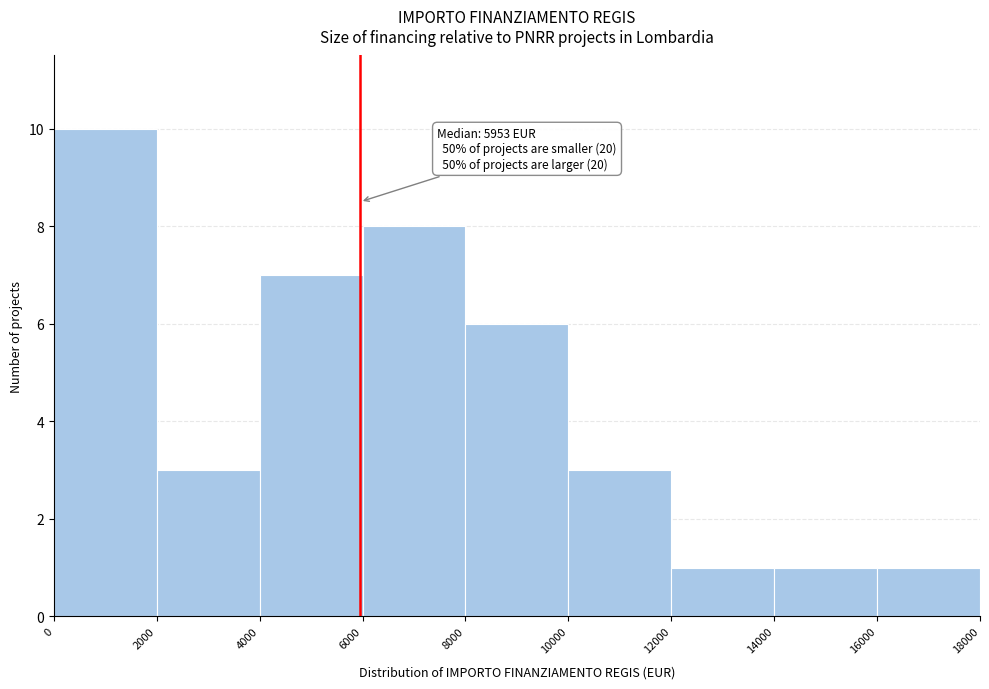

Which range on the x-axis has the tallest bar?

0 to 2000